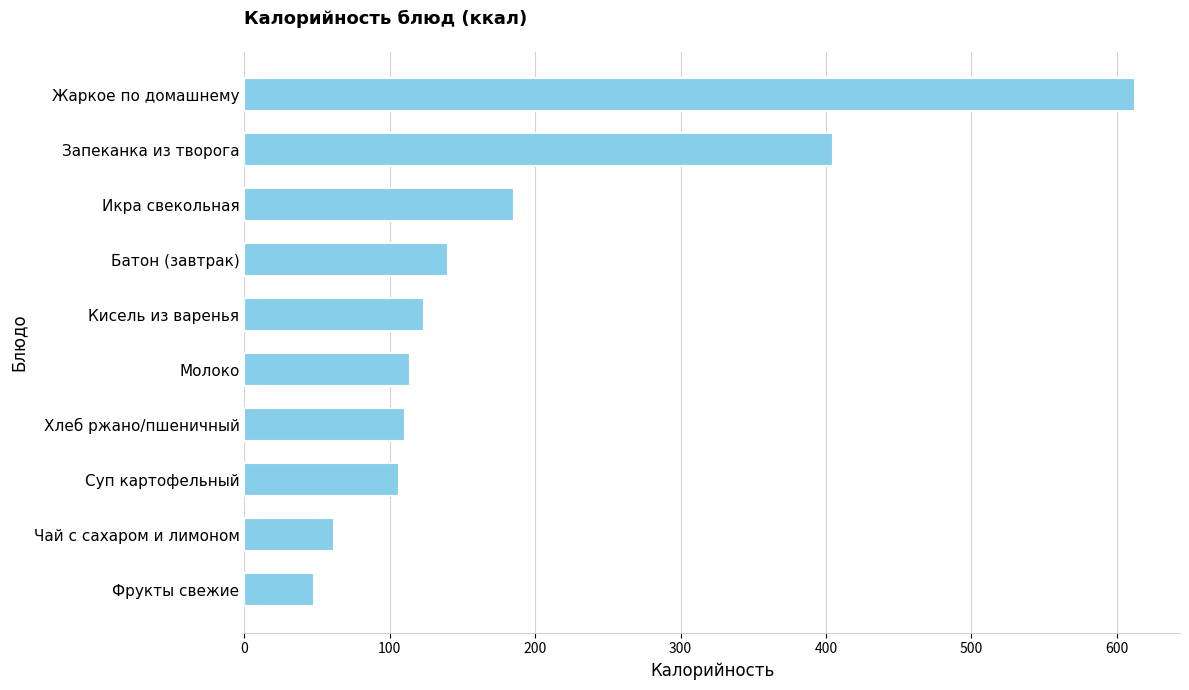

What is the change in value from Молоко to Запеканка из творога?

+291.2